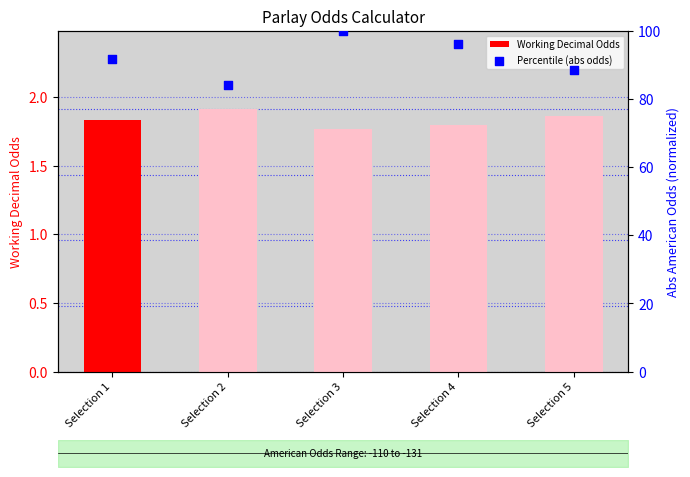

What are all the series names shown in the legend?

Working Decimal Odds, Percentile (abs odds)